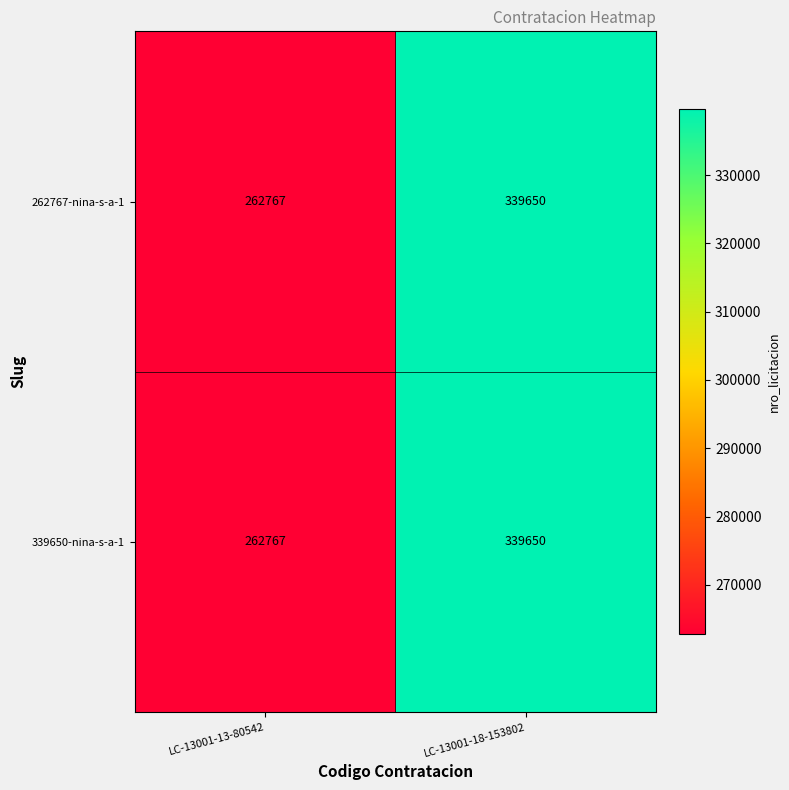

List the labels in order of 339650-nina-s-a-1 value, largest first.

LC-13001-18-153802, LC-13001-13-80542